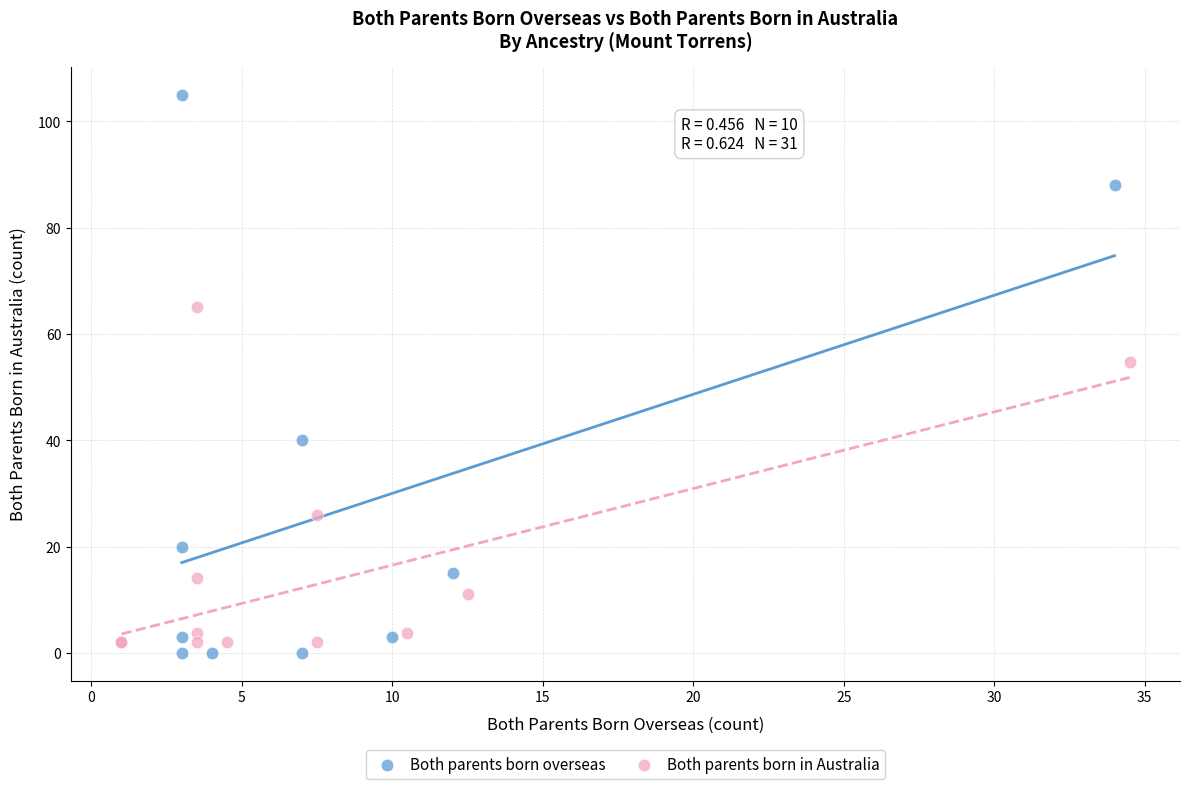

Which series reaches the maximum Y coordinate?

Both parents born overseas